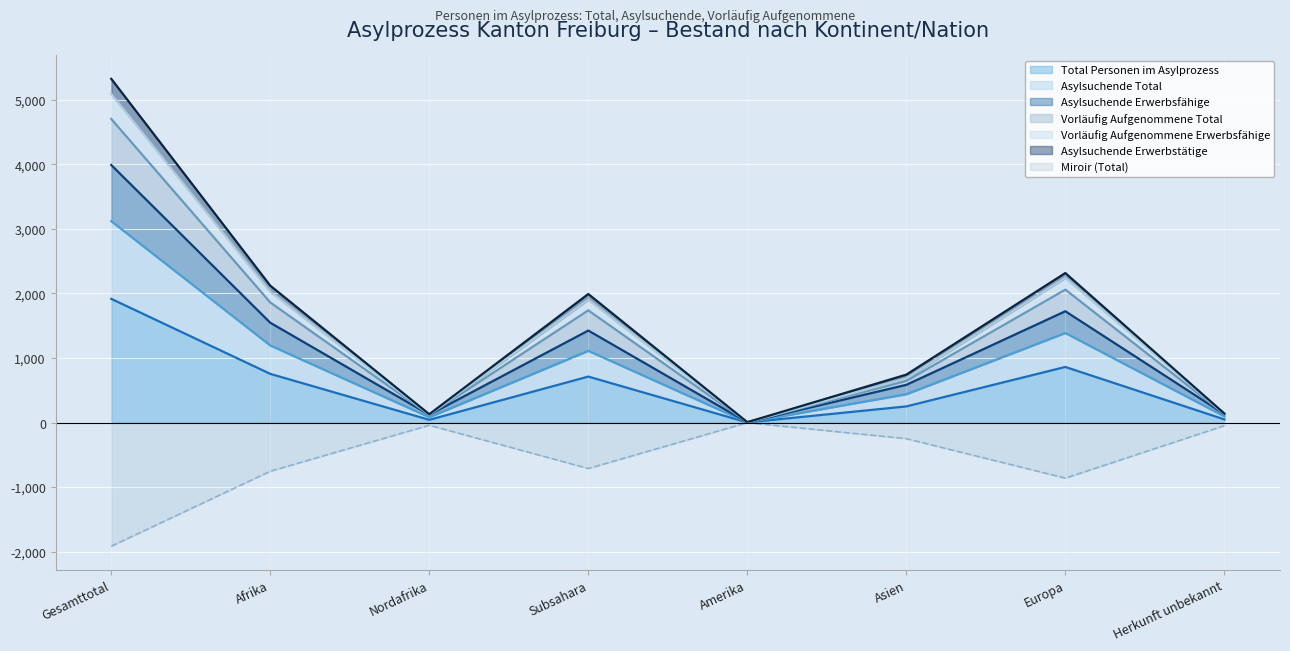

Is it true that Miroir (Total) equals -754 at Afrika?

True